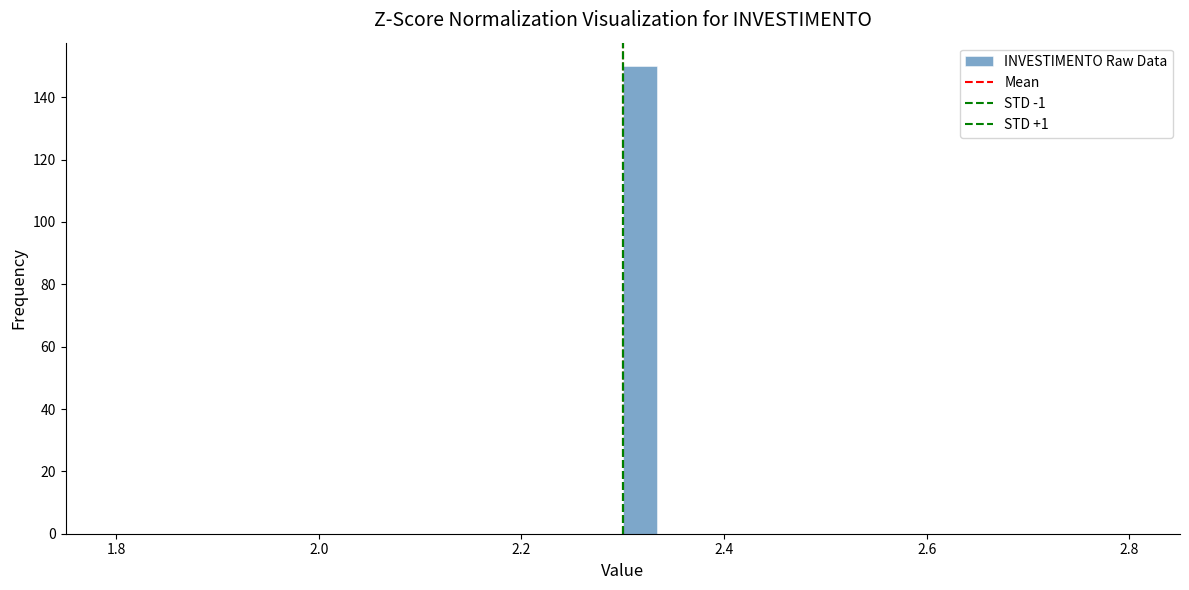

Around what value on the x-axis is the tallest bar? Give the approximate position of its centre, as read against the axis.

2.32